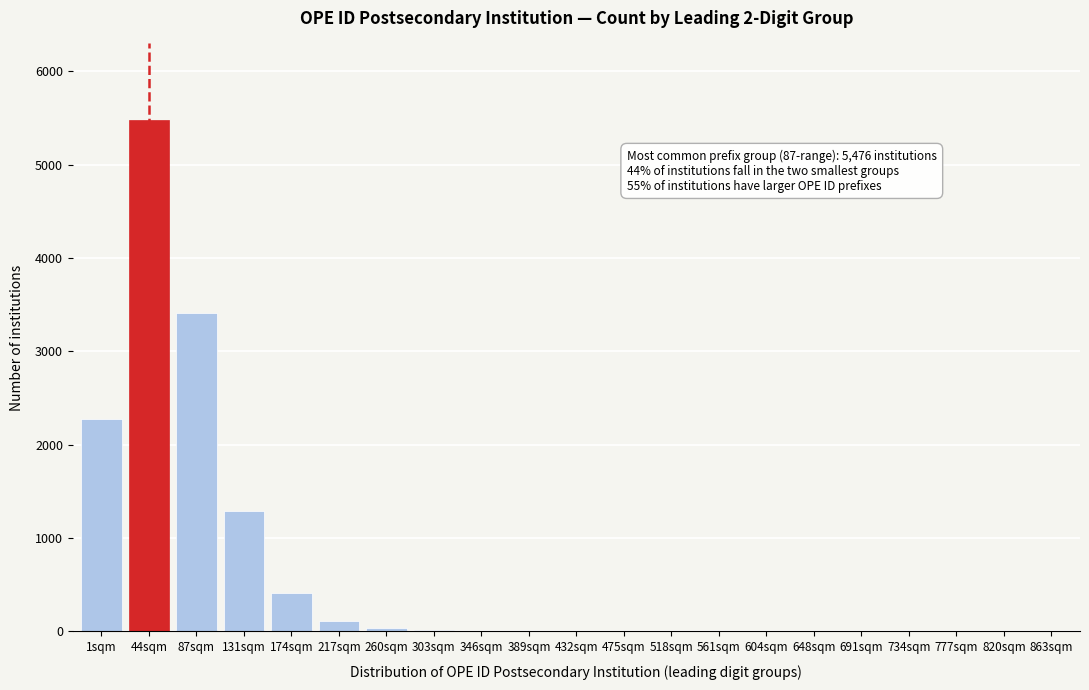

True or false: the data shows 38 at 260sqm.

True